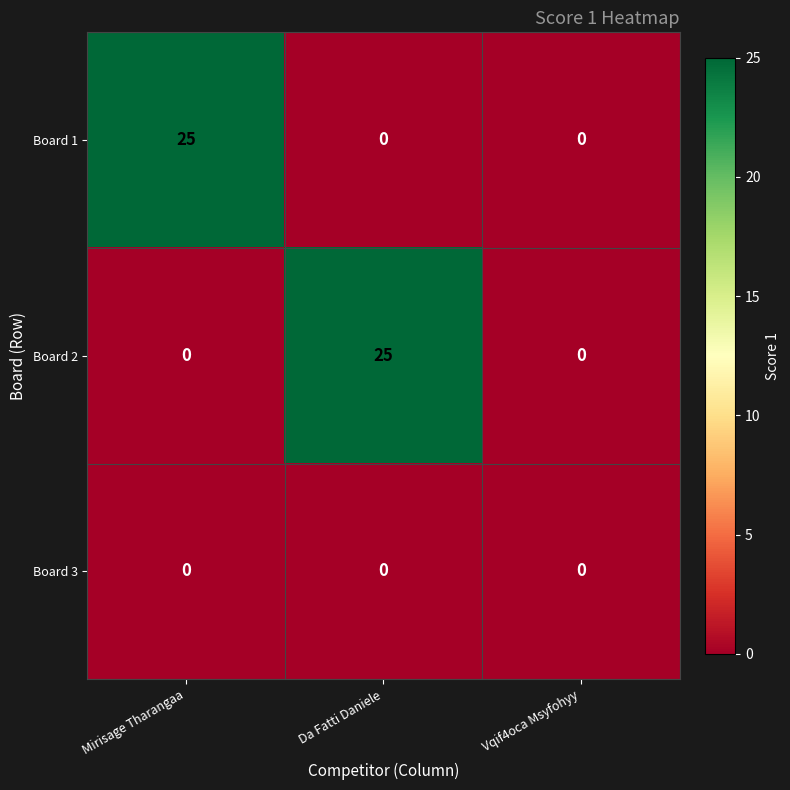

How many Board 2 values are between 0 and 25?

3